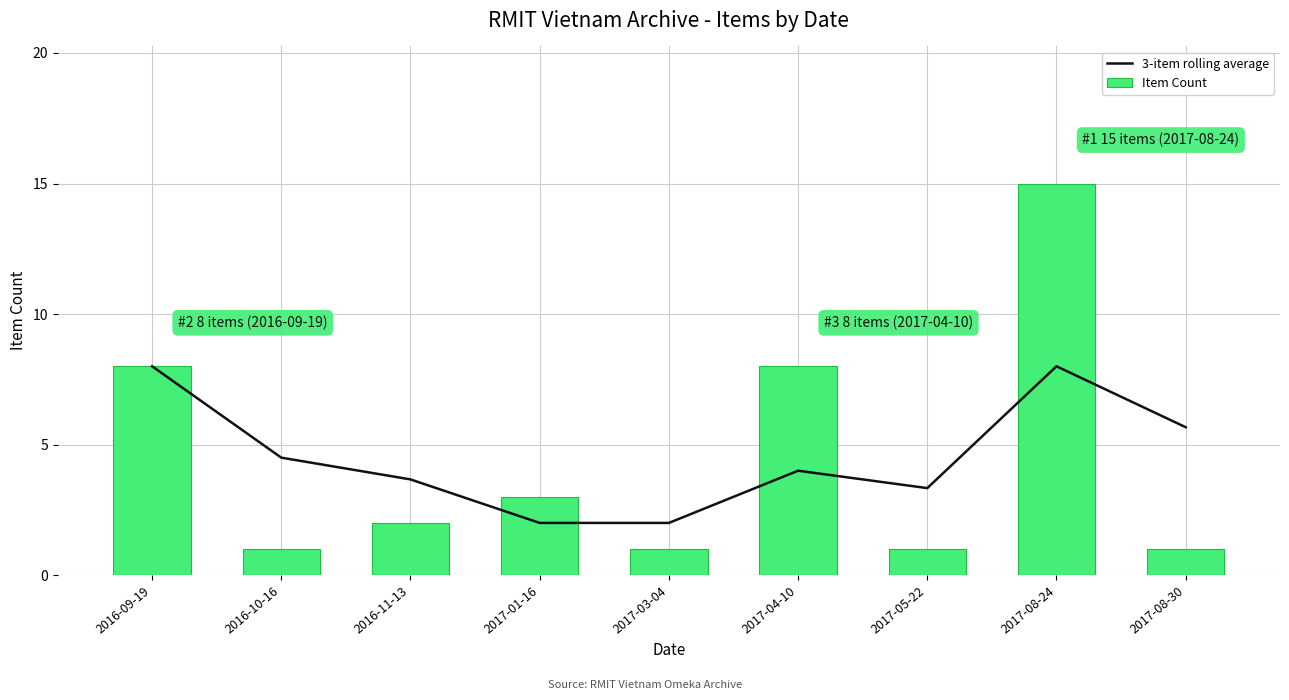

Reading left to right, extract all data points from this chart.

3-item rolling average: 2016-09-19=8.0	2016-10-16=4.5	2016-11-13=3.7	2017-01-16=2.0	2017-03-04=2.0	2017-04-10=4.0	2017-05-22=3.3	2017-08-24=8.0	2017-08-30=5.7
Item Count: 2016-09-19=8.0	2016-10-16=1.0	2016-11-13=2.0	2017-01-16=3.0	2017-03-04=1.0	2017-04-10=8.0	2017-05-22=1.0	2017-08-24=15.0	2017-08-30=1.0